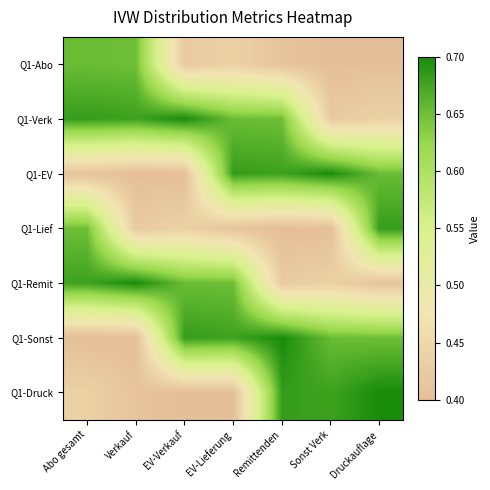

Reading left to right, extract all data points from this chart.

Q1-Abo: Abo gesamt=0.7	Verkauf=0.6	EV-Verkauf=0.4	EV-Lieferung=0.4	Remittenden=0.4	Sonst Verk=0.4	Druckauflage=0.4
Q1-Verk: Abo gesamt=0.7	Verkauf=0.7	EV-Verkauf=0.7	EV-Lieferung=0.7	Remittenden=0.6	Sonst Verk=0.4	Druckauflage=0.4
Q1-EV: Abo gesamt=0.4	Verkauf=0.4	EV-Verkauf=0.4	EV-Lieferung=0.7	Remittenden=0.7	Sonst Verk=0.7	Druckauflage=0.7
Q1-Lief: Abo gesamt=0.6	Verkauf=0.4	EV-Verkauf=0.4	EV-Lieferung=0.4	Remittenden=0.4	Sonst Verk=0.4	Druckauflage=0.7
Q1-Remit: Abo gesamt=0.7	Verkauf=0.7	EV-Verkauf=0.7	EV-Lieferung=0.6	Remittenden=0.4	Sonst Verk=0.4	Druckauflage=0.4
Q1-Sonst: Abo gesamt=0.4	Verkauf=0.4	EV-Verkauf=0.7	EV-Lieferung=0.7	Remittenden=0.7	Sonst Verk=0.7	Druckauflage=0.6
Q1-Druck: Abo gesamt=0.4	Verkauf=0.4	EV-Verkauf=0.4	EV-Lieferung=0.4	Remittenden=0.7	Sonst Verk=0.7	Druckauflage=0.7